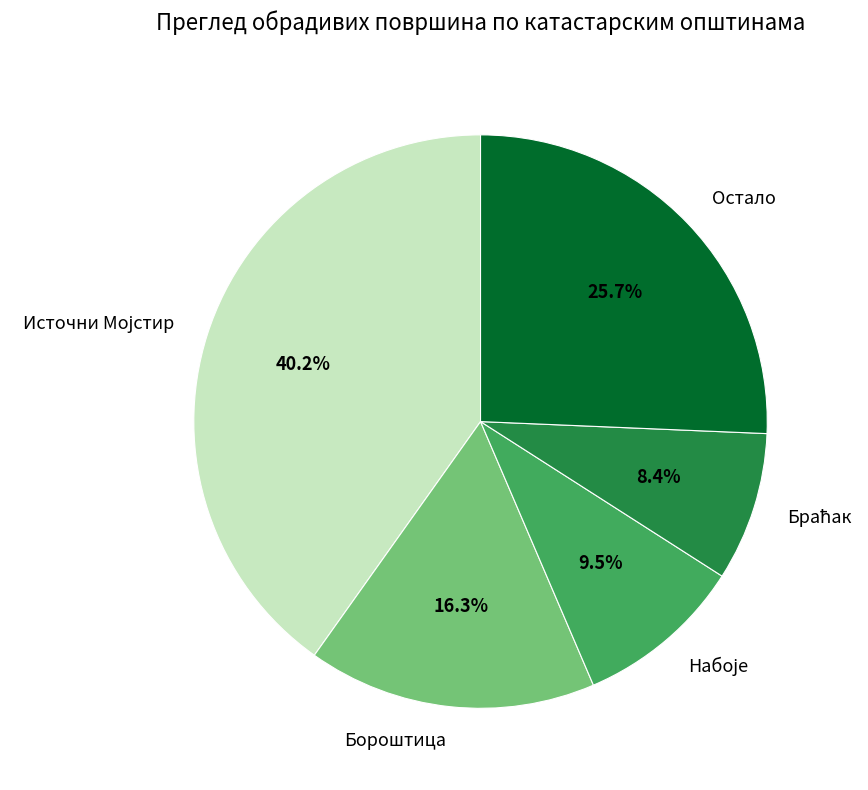

Between Бороштица and Остало, which is larger?

Остало